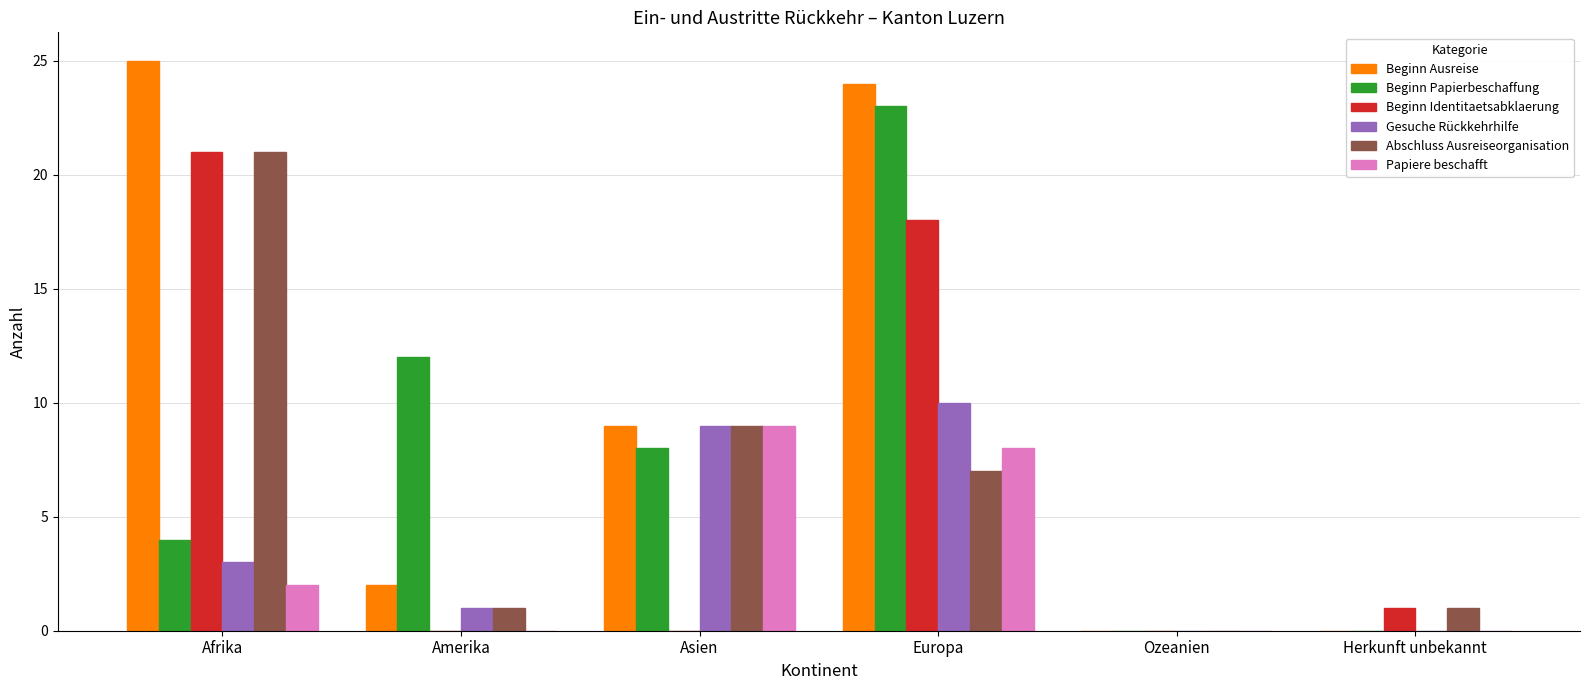

Reading left to right, transcribe all the data shown in this chart.

Beginn Ausreise: Afrika=25	Amerika=2	Asien=9	Europa=24	Ozeanien=0	Herkunft unbekannt=0
Beginn Papierbeschaffung: Afrika=4	Amerika=12	Asien=8	Europa=23	Ozeanien=0	Herkunft unbekannt=0
Beginn Identitaetsabklaerung: Afrika=21	Amerika=0	Asien=0	Europa=18	Ozeanien=0	Herkunft unbekannt=1
Gesuche Rückkehrhilfe: Afrika=3	Amerika=1	Asien=9	Europa=10	Ozeanien=0	Herkunft unbekannt=0
Abschluss Ausreiseorganisation: Afrika=21	Amerika=1	Asien=9	Europa=7	Ozeanien=0	Herkunft unbekannt=1
Papiere beschafft: Afrika=2	Amerika=0	Asien=9	Europa=8	Ozeanien=0	Herkunft unbekannt=0